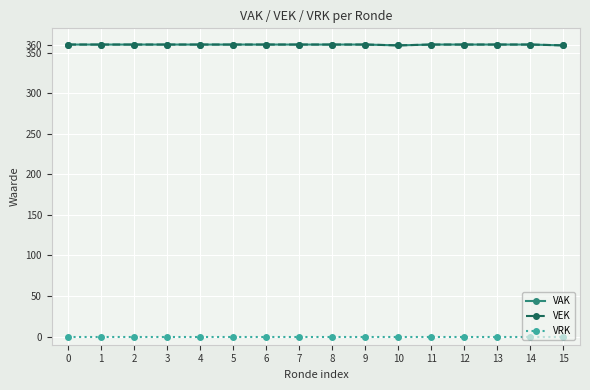

True or false: VRK and VAK cross at least once.

False